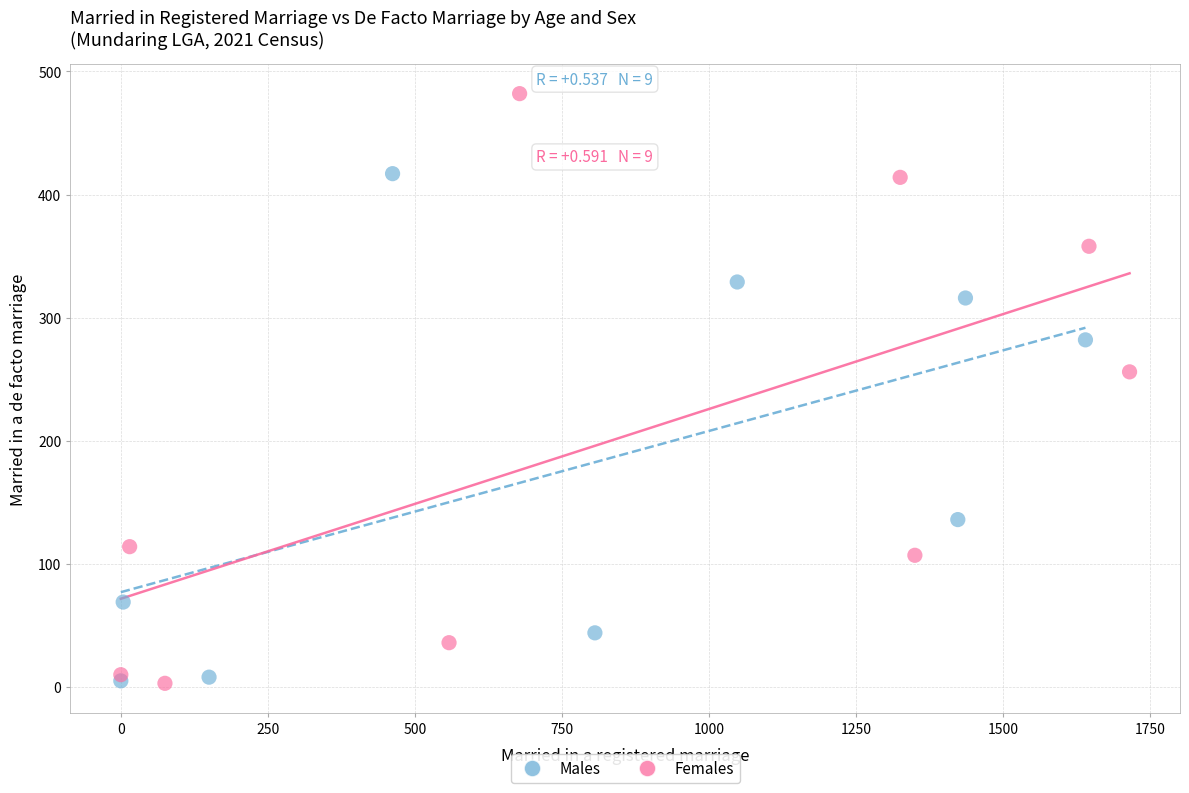

Which series reaches the maximum Y coordinate?

Females